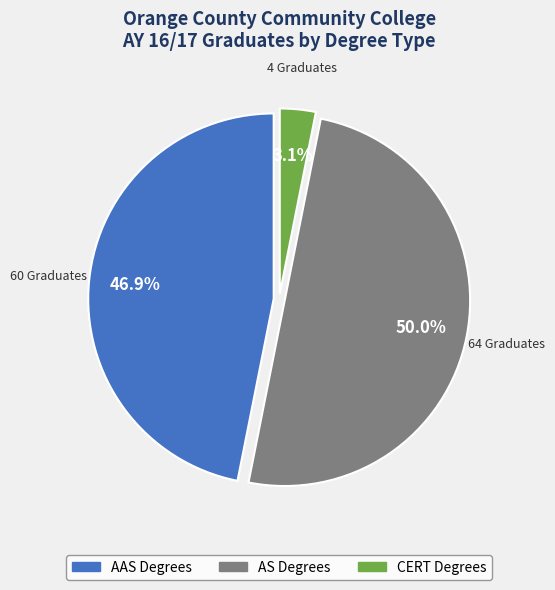

What is the total percentage of AS Degrees and CERT Degrees?

53.1%